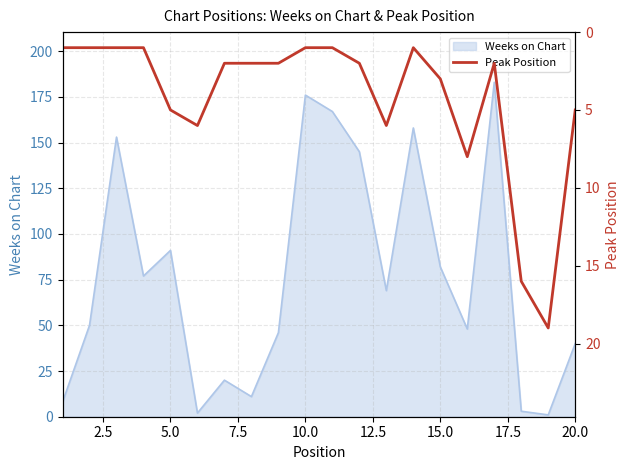

What is the highest value of the Weeks on Chart series?

183